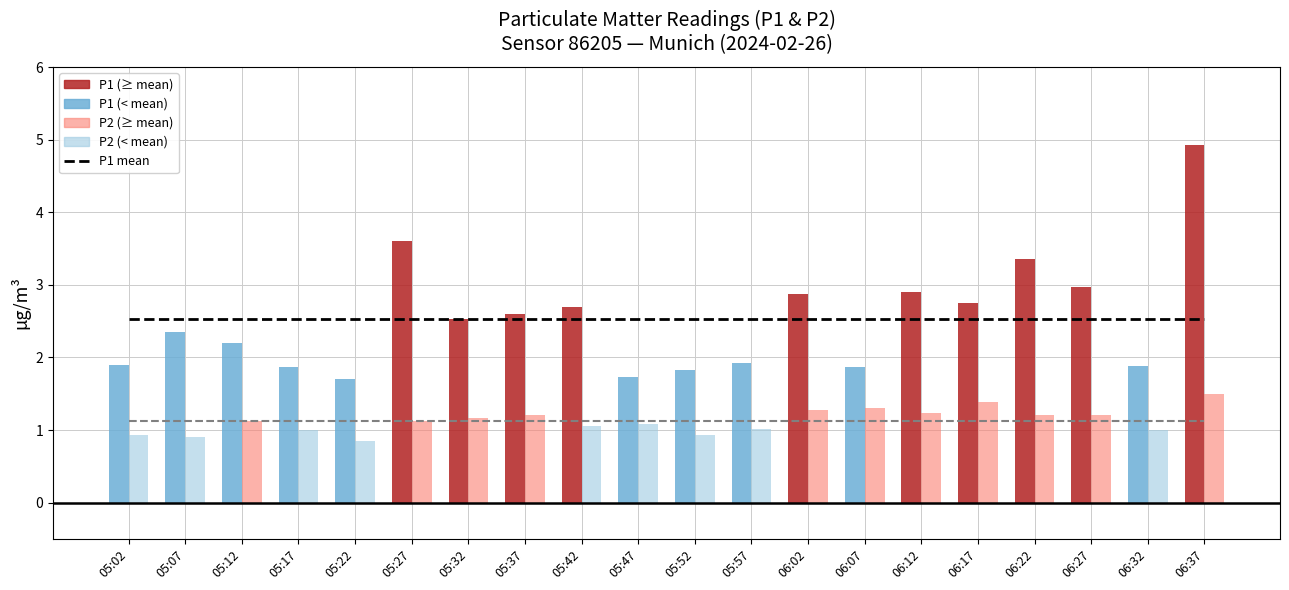

What is the value of the P2 mean (reference) bar at the 7th from the left?

1.1